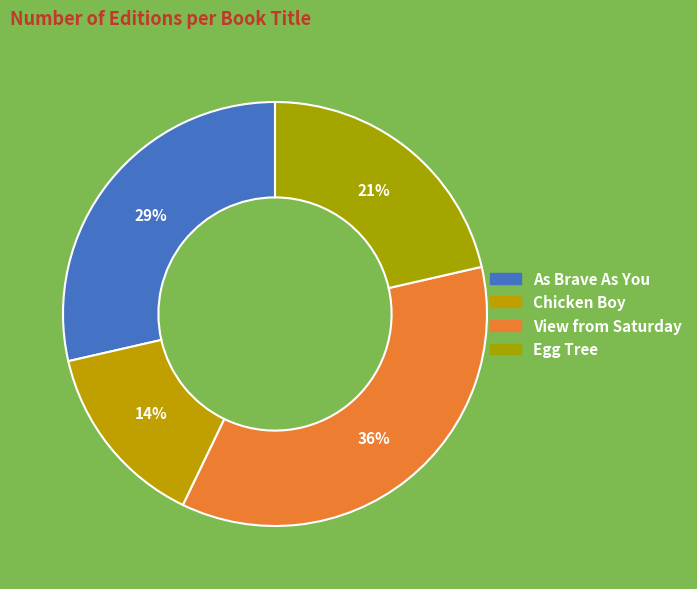

How many slices are in this pie chart?

4